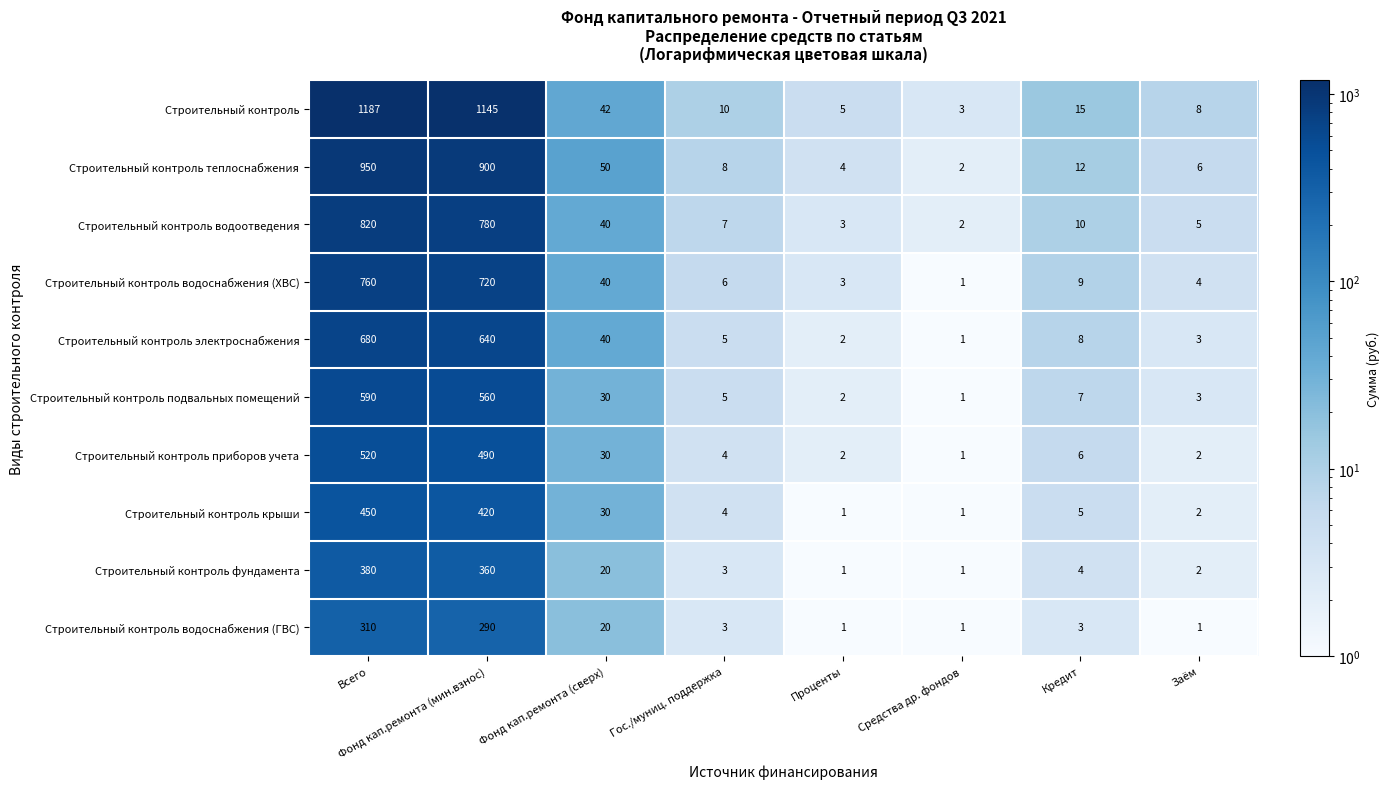

What is the difference between the Строительный контроль водоснабжения (ГВС) values at Гос./муниц. поддержка and Фонд кап.ремонта (мин.взнос)?

287